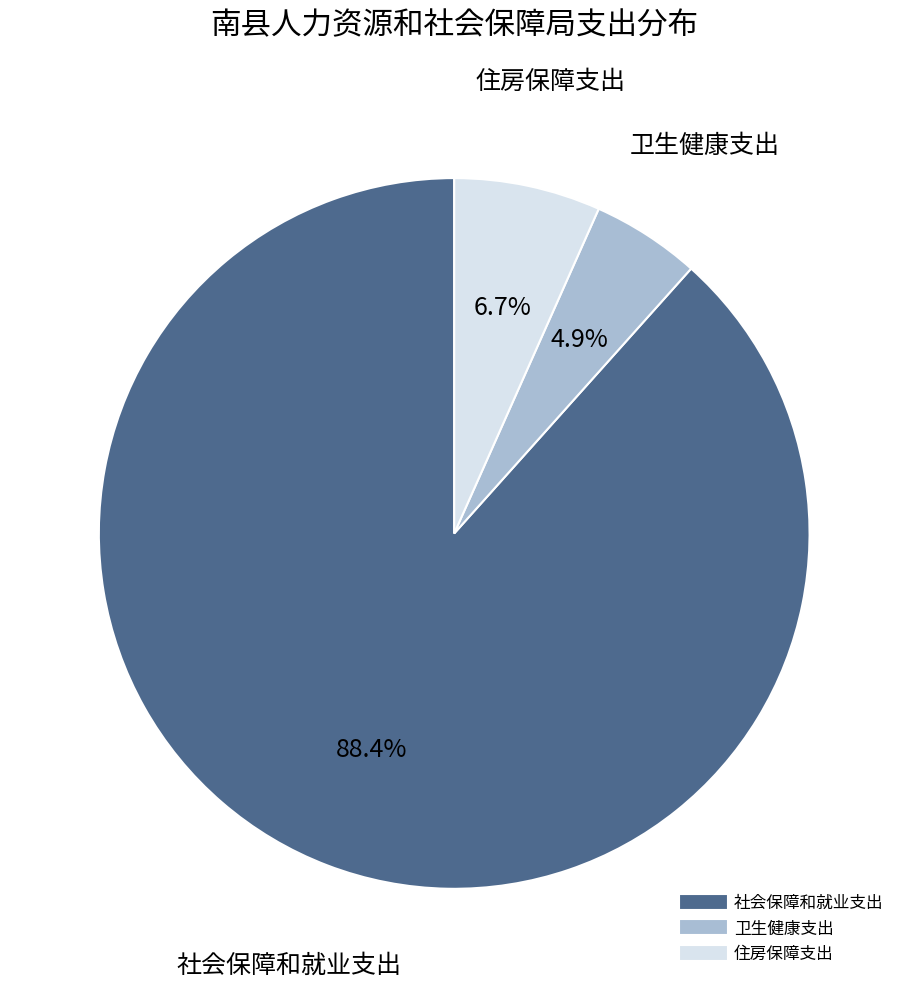

The 卫生健康支出 slice represents 20% of the pie. True or false?

False